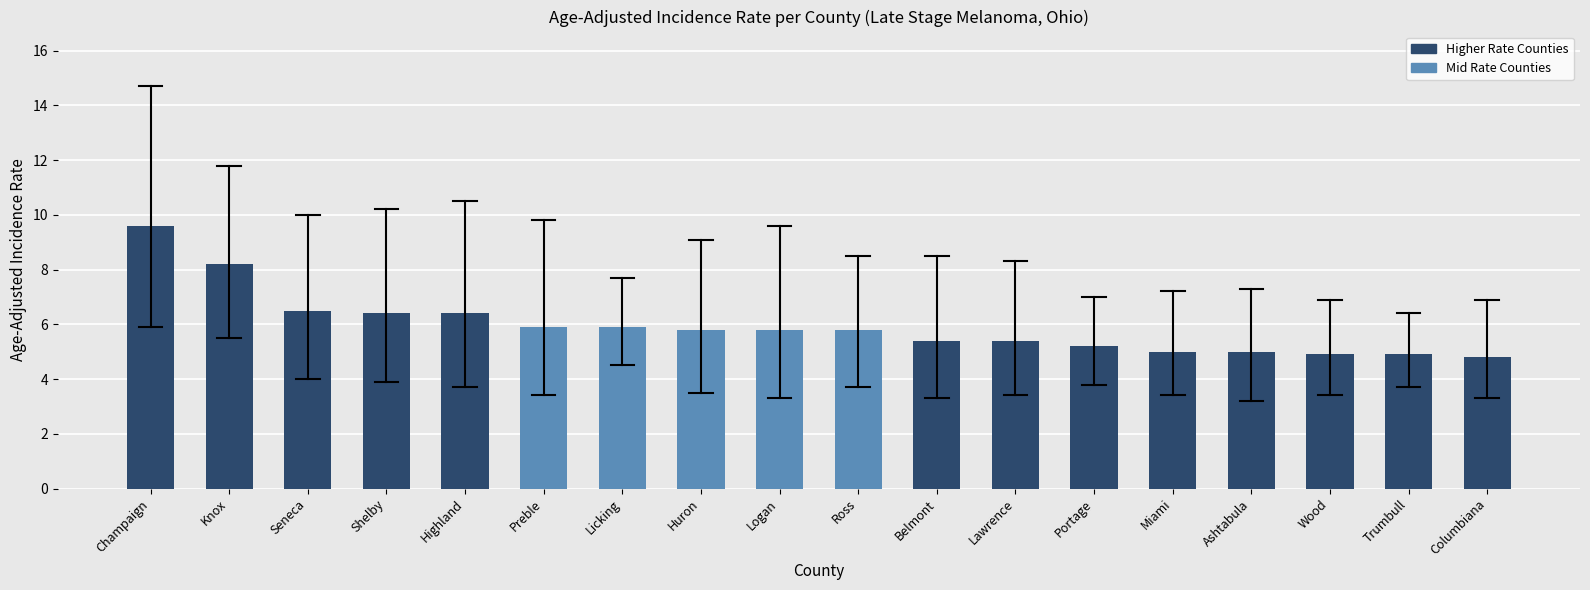

Reading left to right, list all the values displayed in this chart.

Champaign=9.6	Knox=8.2	Seneca=6.5	Shelby=6.4	Highland=6.4	Preble=5.9	Licking=5.9	Huron=5.8	Logan=5.8	Ross=5.8	Belmont=5.4	Lawrence=5.4	Portage=5.2	Miami=5.0	Ashtabula=5.0	Wood=4.9	Trumbull=4.9	Columbiana=4.8